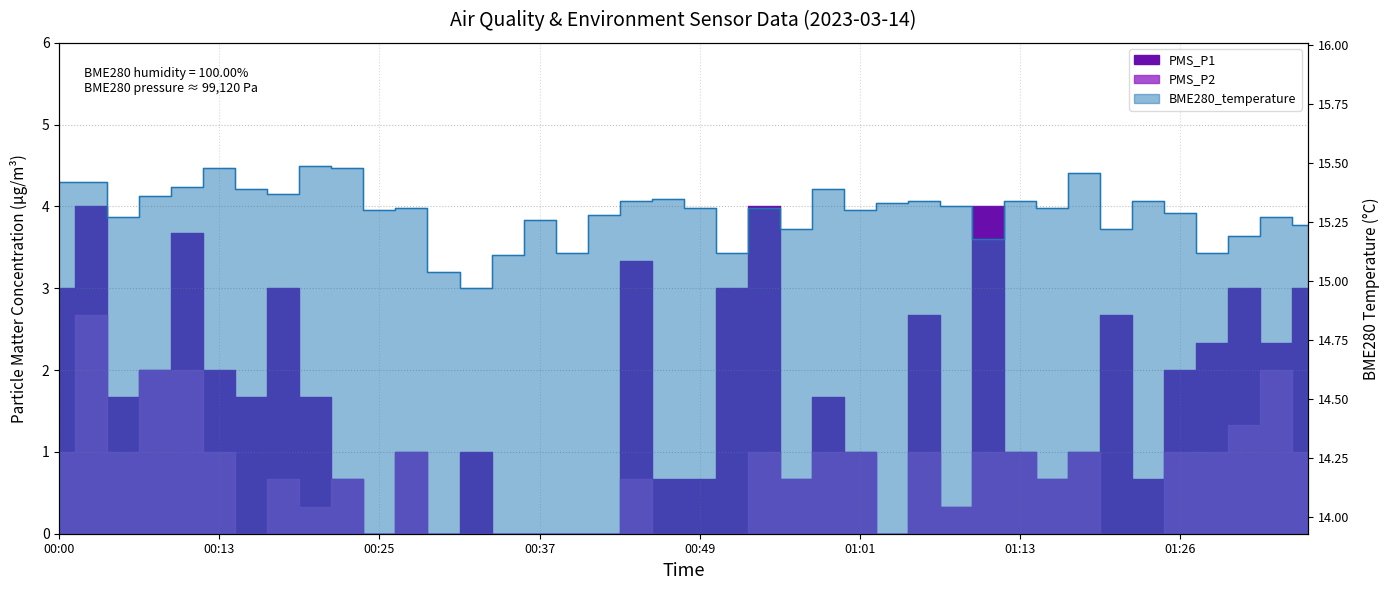

Rank the categories by PMS_P2 value from lowest to highest.

00:15, 00:25, 00:30, 00:32, 00:34, 00:37, 00:39, 00:42, 00:47, 00:49, 00:51, 01:04, 01:21, 01:23, 00:20, 01:08, 00:17, 00:22, 00:44, 00:56, 01:16, 00:00, 00:05, 00:13, 00:27, 00:54, 00:59, 01:01, 01:06, 01:11, 01:13, 01:18, 01:26, 01:28, 01:36, 01:31, 00:08, 00:10, 01:33, 00:03